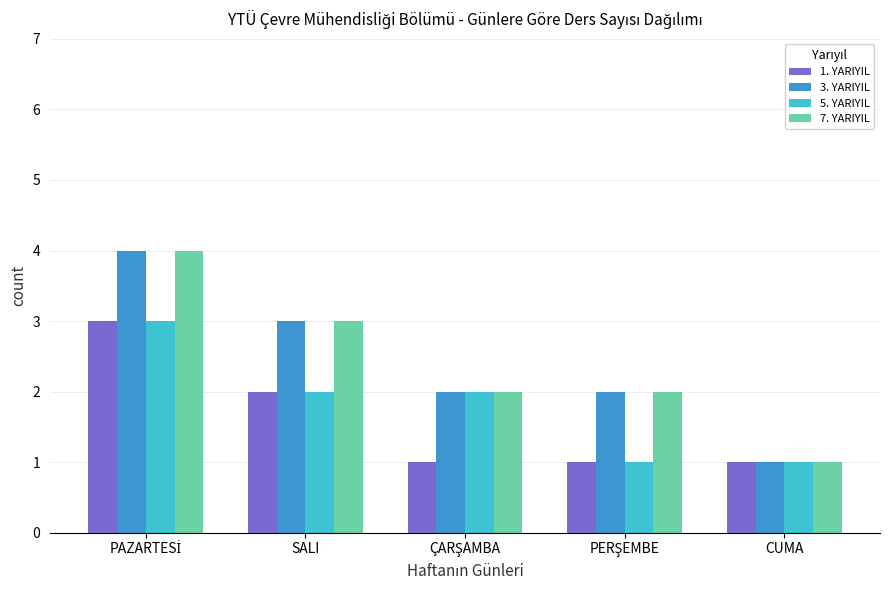

How many categories are shown in the chart?

5